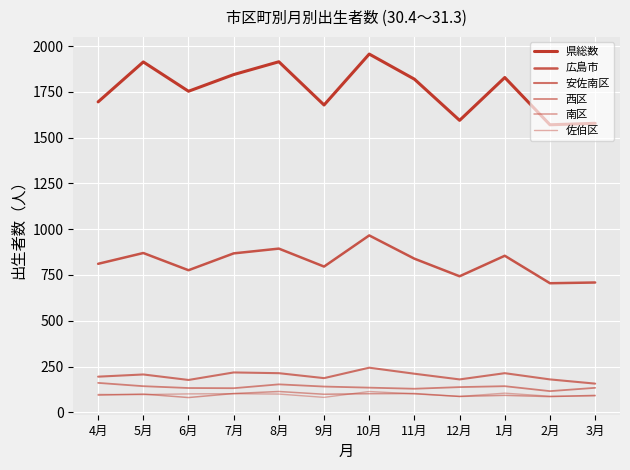

What is the label of the 12th point from the right?

4月